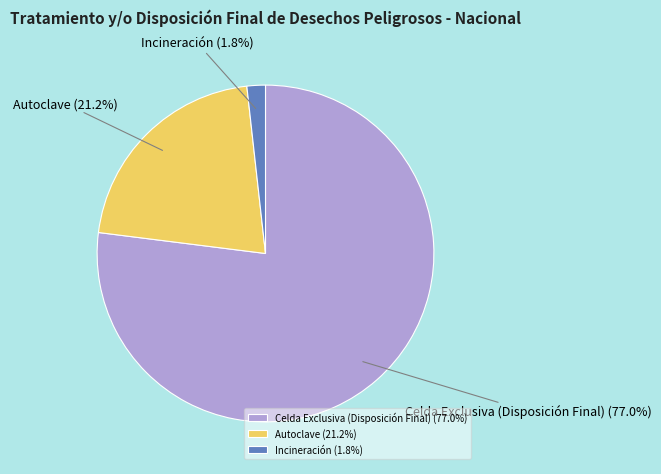

Between Incineración and Celda Exclusiva (Disposición Final), which is larger?

Celda Exclusiva (Disposición Final)